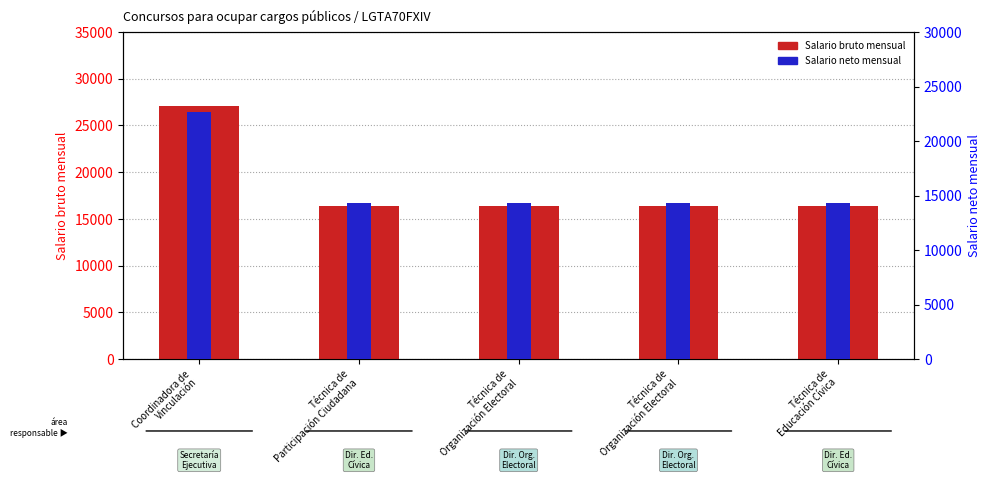

How many bars are there in total?

10